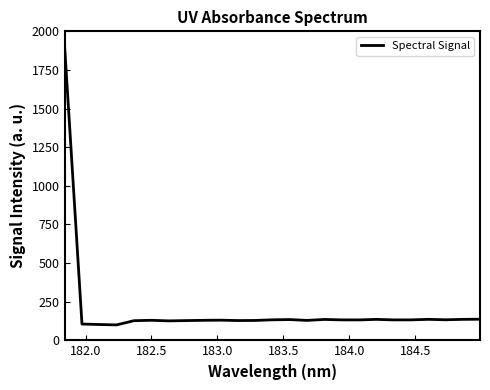

How many values exceed 132?

13